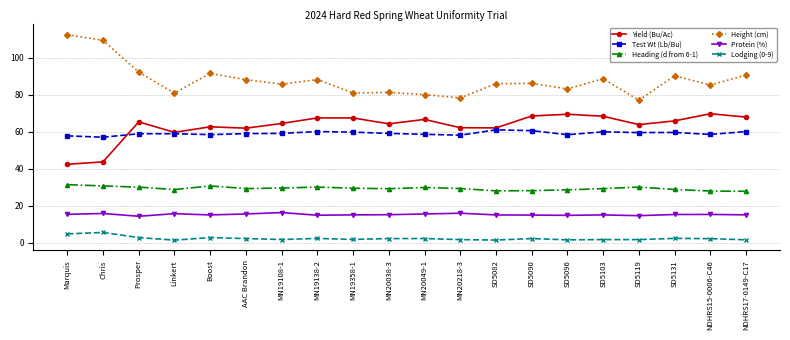

List the series in order of their peak value, lowest first.

Lodging (0-9), Protein (%), Heading (d from 6-1), Test Wt (Lb/Bu), Yield (Bu/Ac), Height (cm)